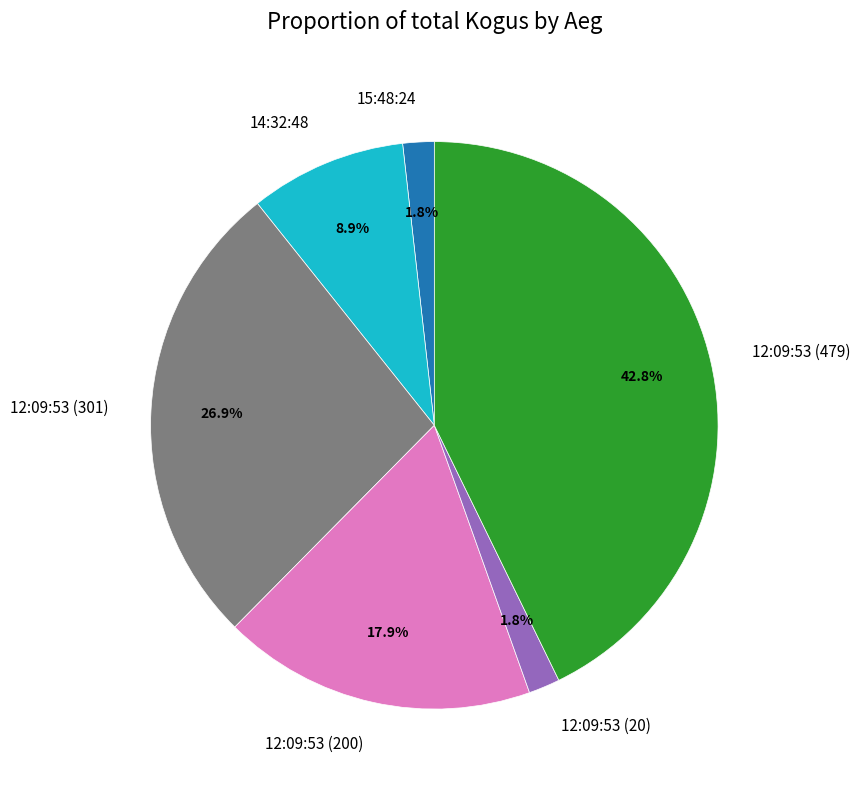

To the nearest percent, what is the difference between the 14:32:48 and 12:09:53 (479) slice percentages?

34%